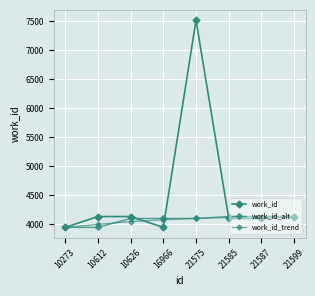

Between 10626 and 10273, which is larger?

10626